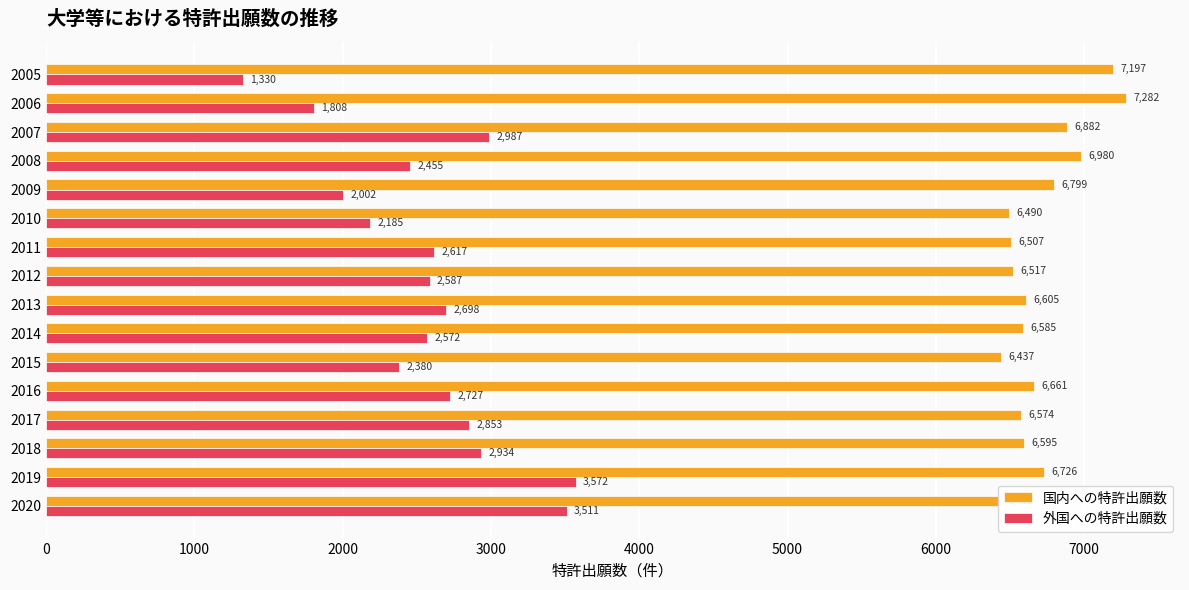

What value does the 国内への特許出願数 series have at 2019?

6726